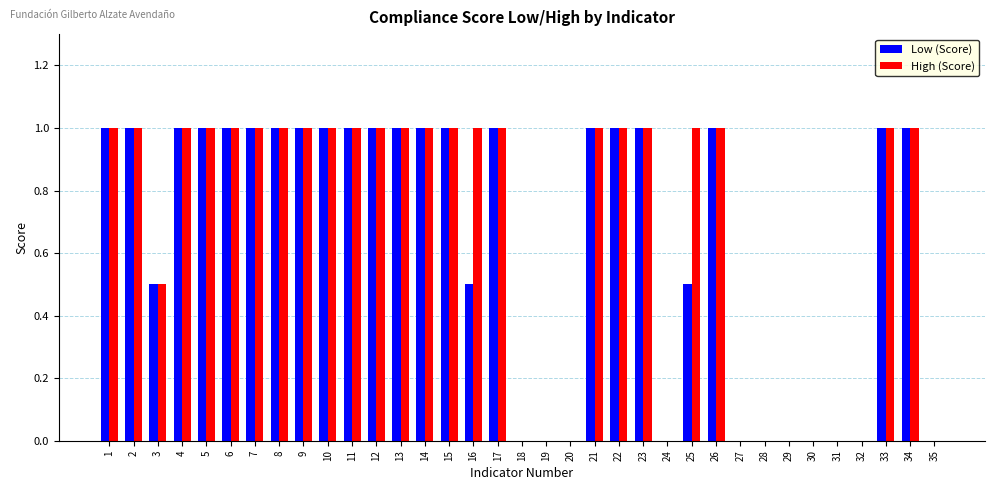

What is the maximum value shown in the chart?

1.0